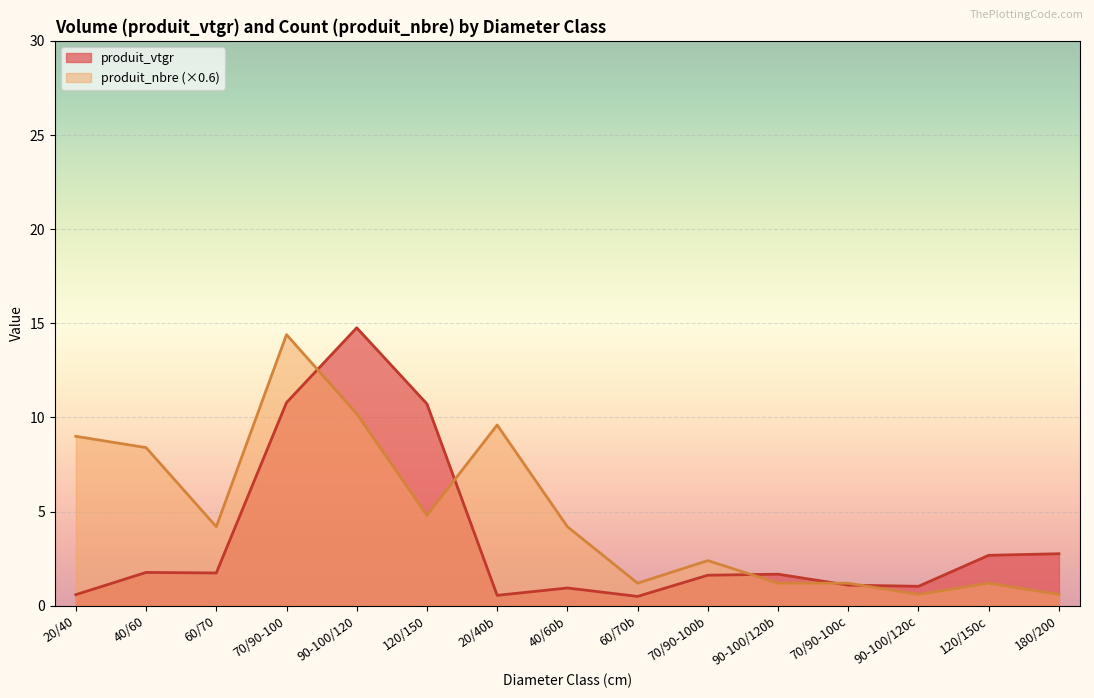

What is the maximum value for produit_nbre?

14.4